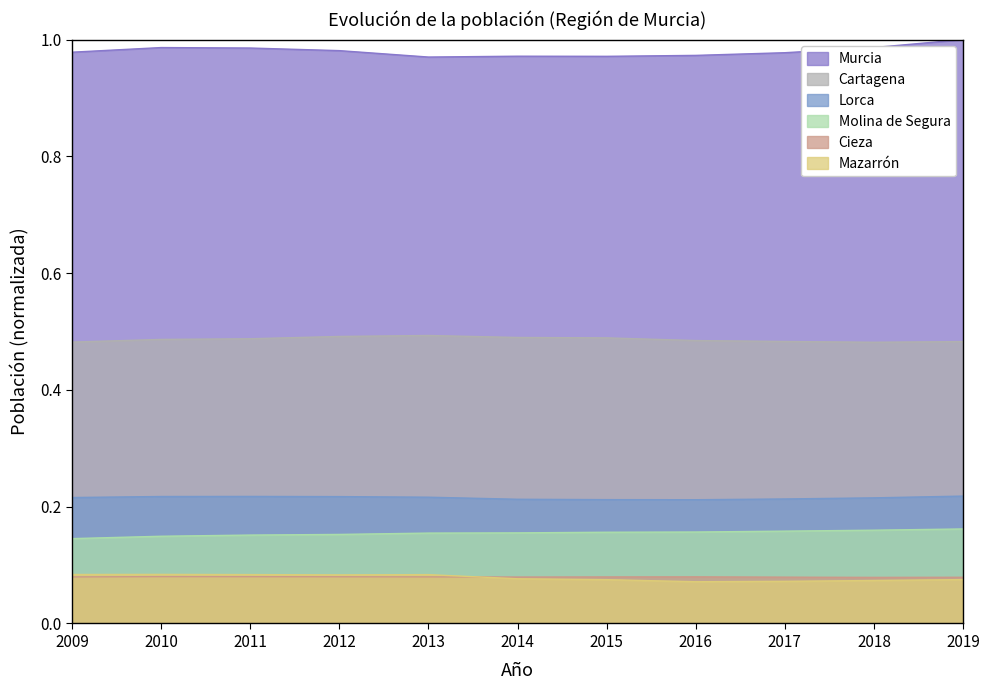

Rank the categories by Molina de Segura value from highest to lowest.

2019, 2018, 2017, 2016, 2015, 2014, 2013, 2012, 2011, 2010, 2009